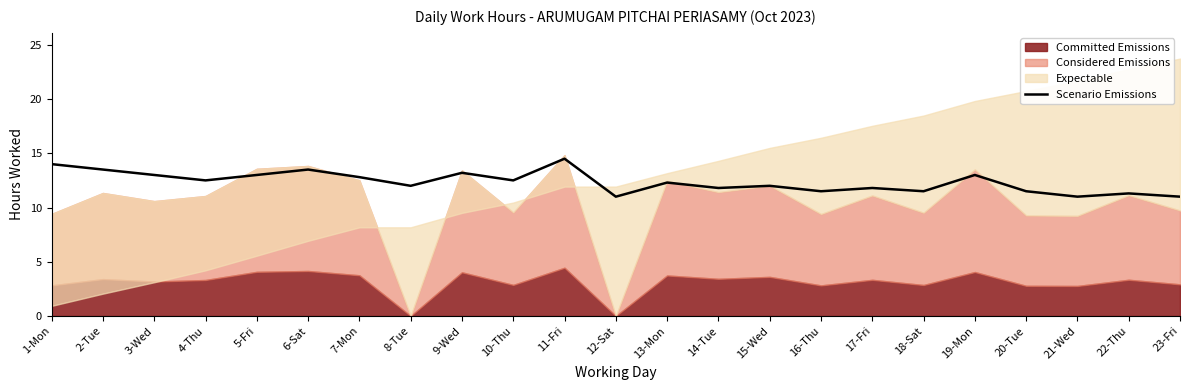

What is the difference between the values at 13-Mon and 21-Wed?

1.3